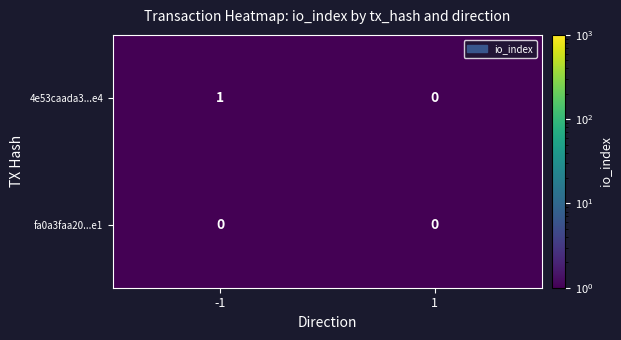

What is the difference between the highest and lowest values at -1?

1